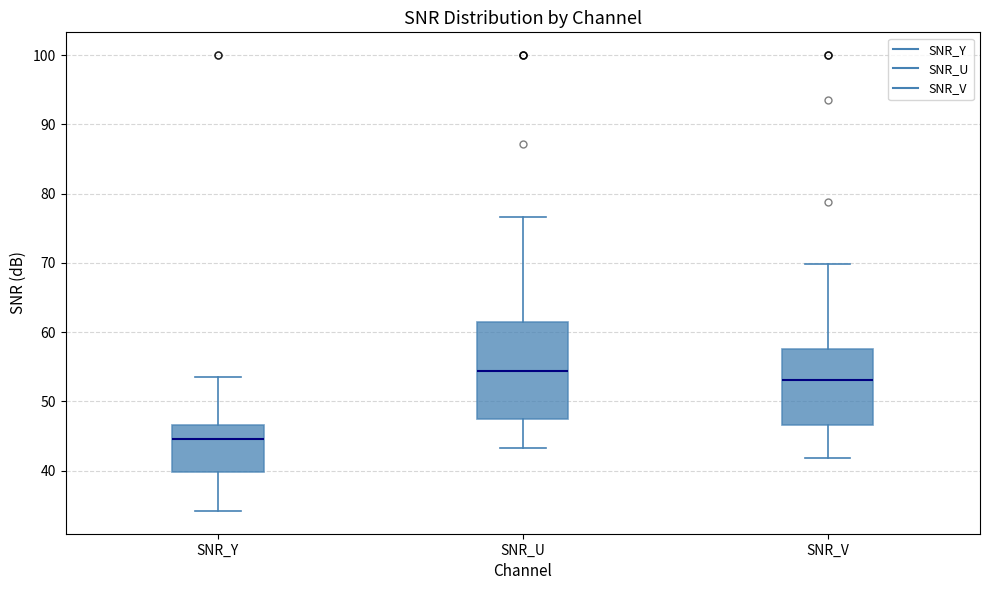

Reading left to right, read every box against the y-axis: the position of its median line, the range the box covers, and the ends of its whiskers. The values are not printed on the chart, so give them approximately, as read against the axis.

SNR_Y: median 45, box 40 to 47, whiskers 34 to 54
SNR_U: median 54, box 48 to 62, whiskers 43 to 77
SNR_V: median 53, box 47 to 58, whiskers 42 to 70